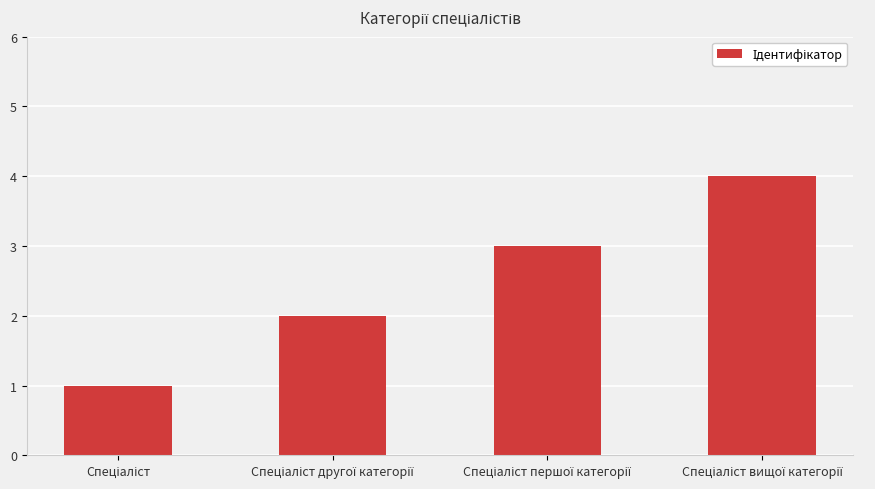

How many data points does each series have?

4